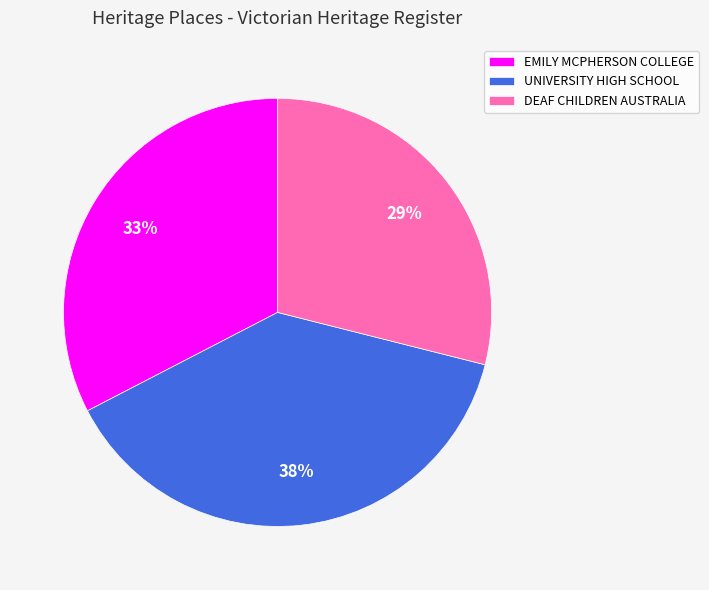

Approximately how many times larger is the value at EMILY MCPHERSON COLLEGE compared to DEAF CHILDREN AUSTRALIA?

1.1